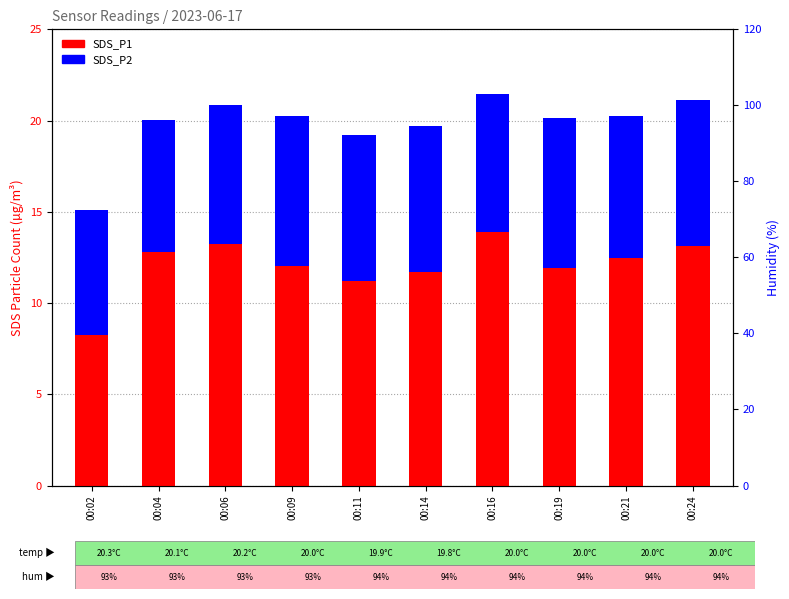

Reading left to right, transcribe all the data shown in this chart.

SDS_P1: 8.2	12.8	13.2	12.1	11.2	11.7	13.9	11.9	12.4	13.2
SDS_P2: 6.8	7.2	7.7	8.2	8.0	8.0	7.6	8.2	7.8	7.9